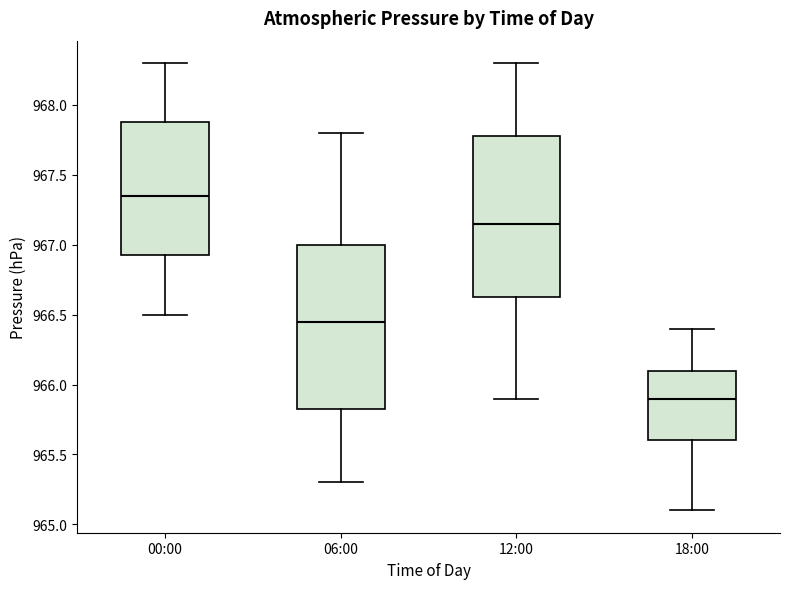

Reading left to right, transcribe this box plot: for each box, give where its median line is, the range the box spans, and where its two whiskers end, as read against the y-axis. The values are not printed on the chart, so give them approximately, as read against the axis.

00:00: median 967.35, box 966.95 to 967.90, whiskers 966.50 to 968.30
06:00: median 966.45, box 965.85 to 967.00, whiskers 965.30 to 967.80
12:00: median 967.15, box 966.65 to 967.80, whiskers 965.90 to 968.30
18:00: median 965.90, box 965.60 to 966.10, whiskers 965.10 to 966.40